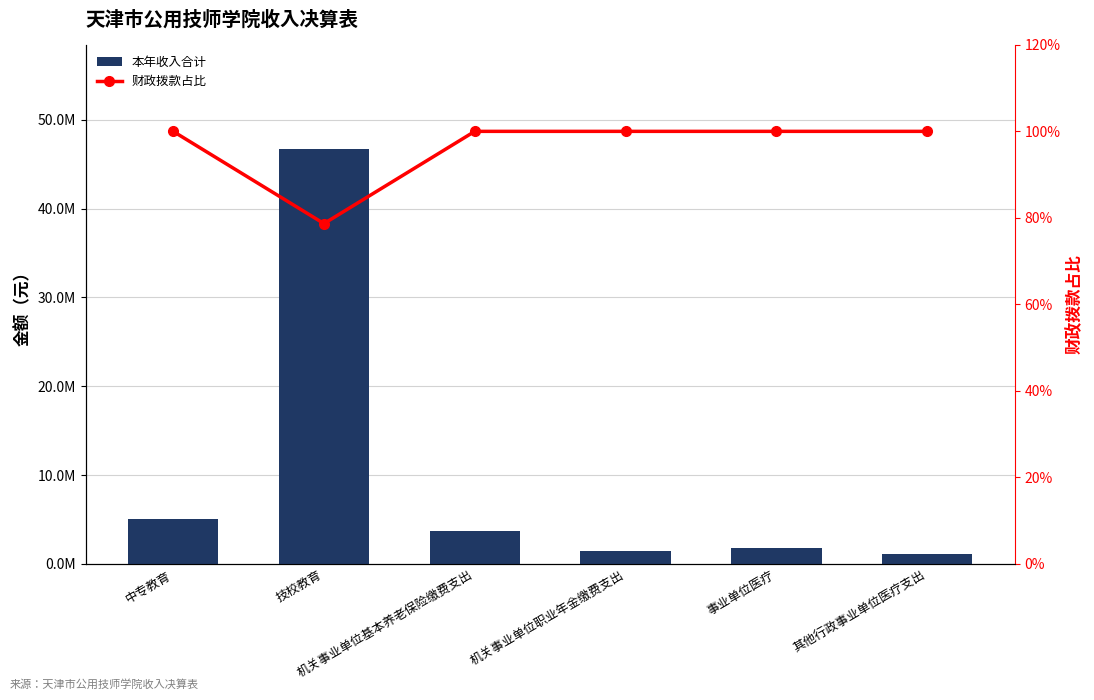

What are all the series names shown in the legend?

本年收入合计, 财政拨款占比